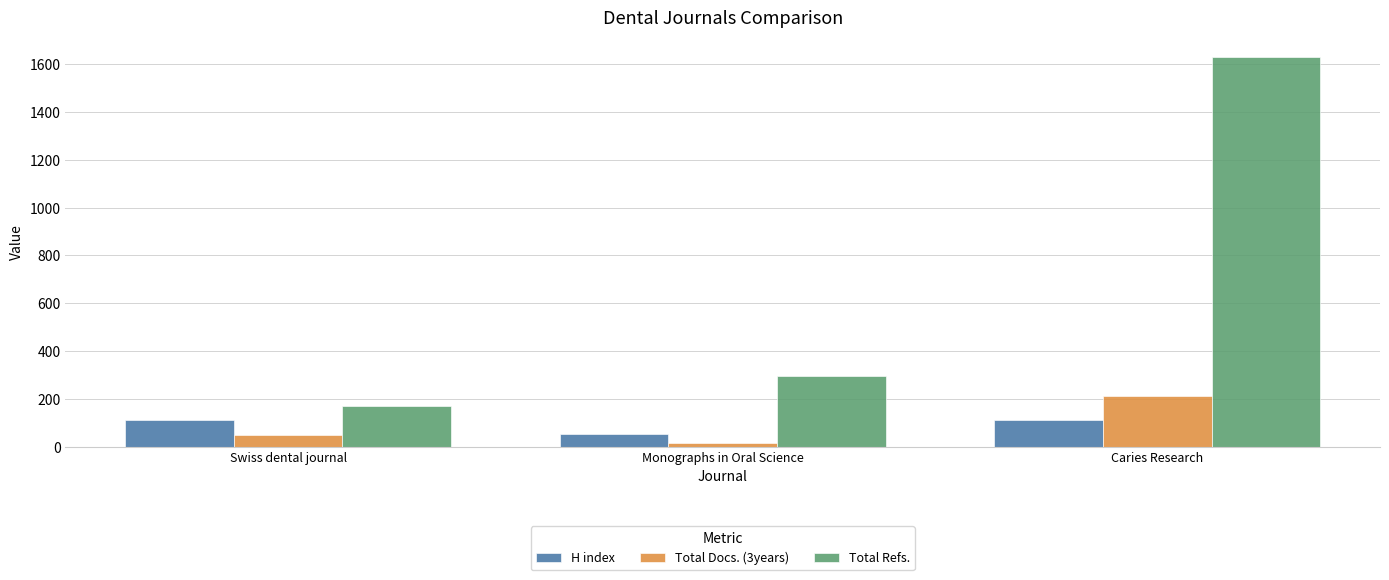

Reading right to left, what are all the values shown in this chart?

H index: 112	52	112
Total Docs. (3years): 210	17	47
Total Refs.: 1631	294	171